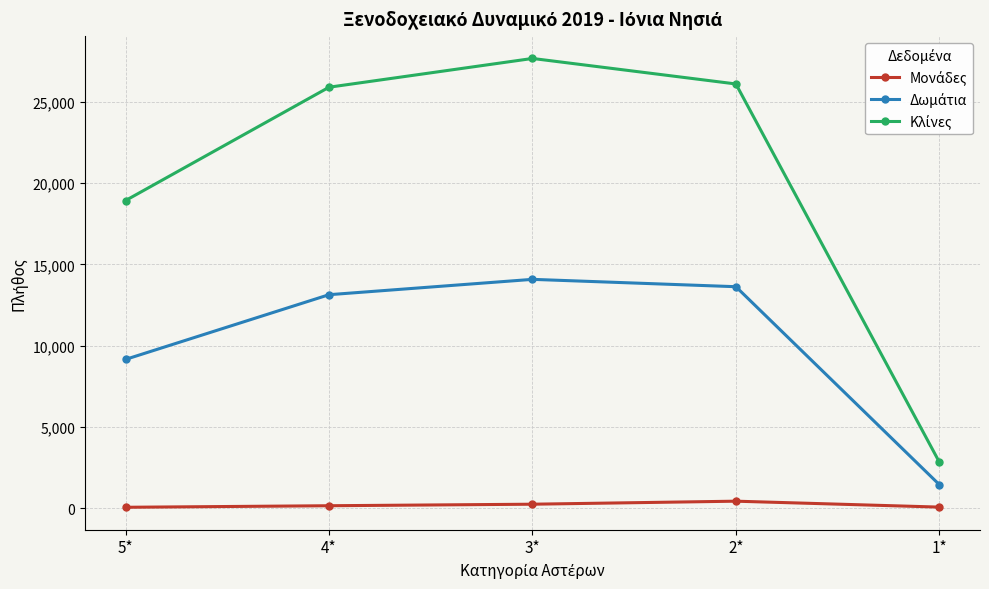

Does the chart have visible grid lines?

Yes